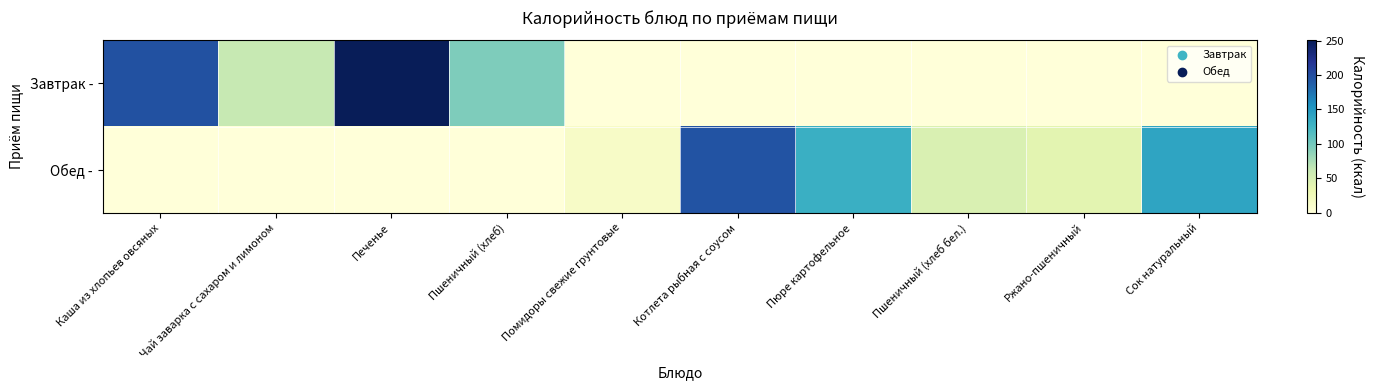

What is the difference between the highest and lowest values at Сок натуральный?

140.0